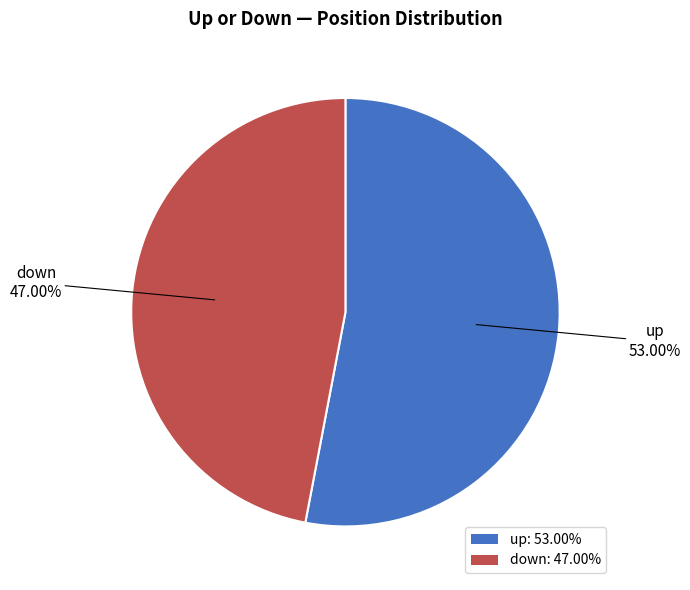

Which has a higher value, up or down?

up